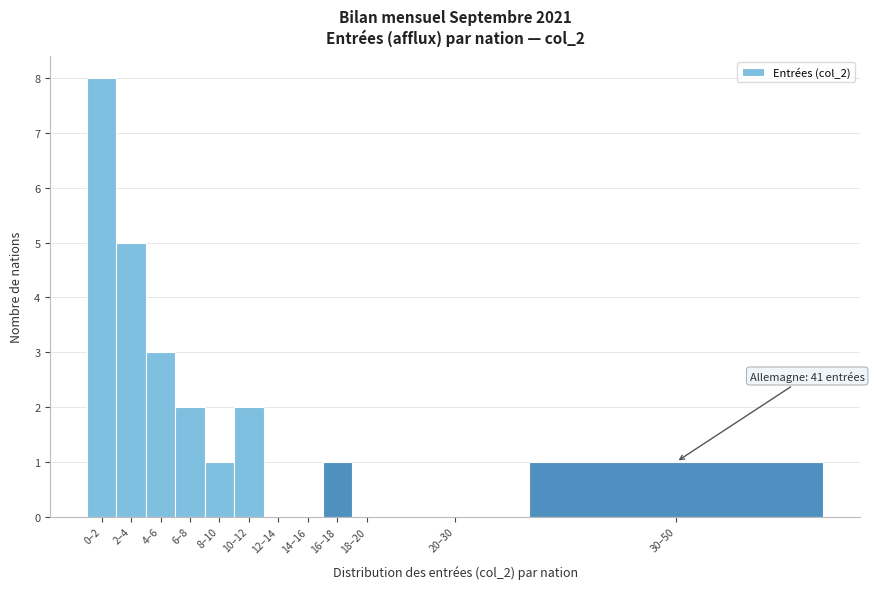

Reading left to right, extract all data points from this chart.

0–2=8	2–4=5	4–6=3	6–8=2	8–10=1	10–12=2	12–14=0	14–16=0	16–18=1	18–20=0	20–30=0	30–50=1